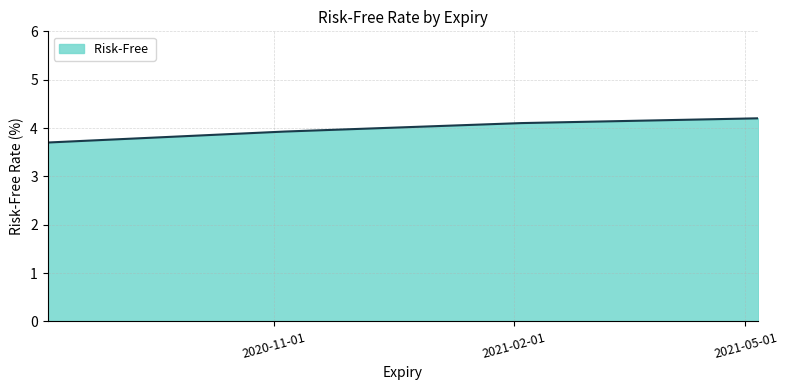

What is the difference between the maximum and minimum values?

0.5